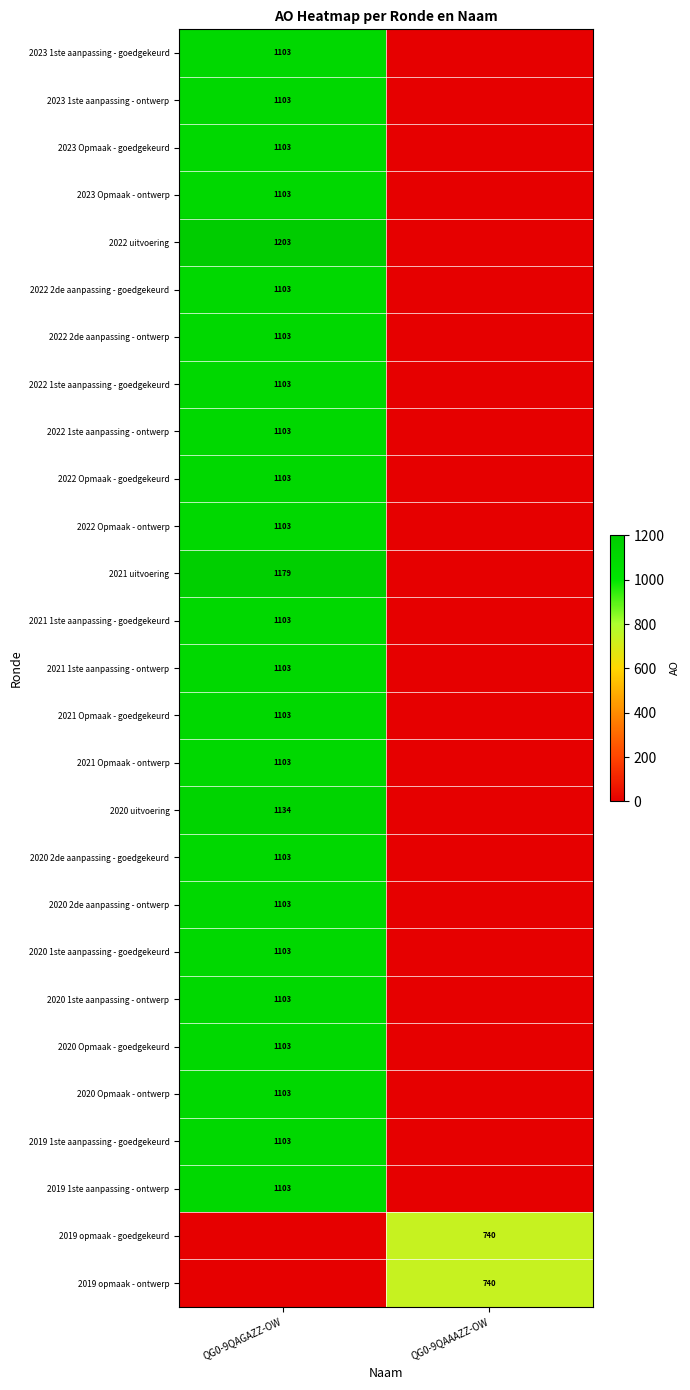

The value of 2021 Opmaak - ontwerp at QG0-9QAGAZZ-OW is 1103. True or false?

True